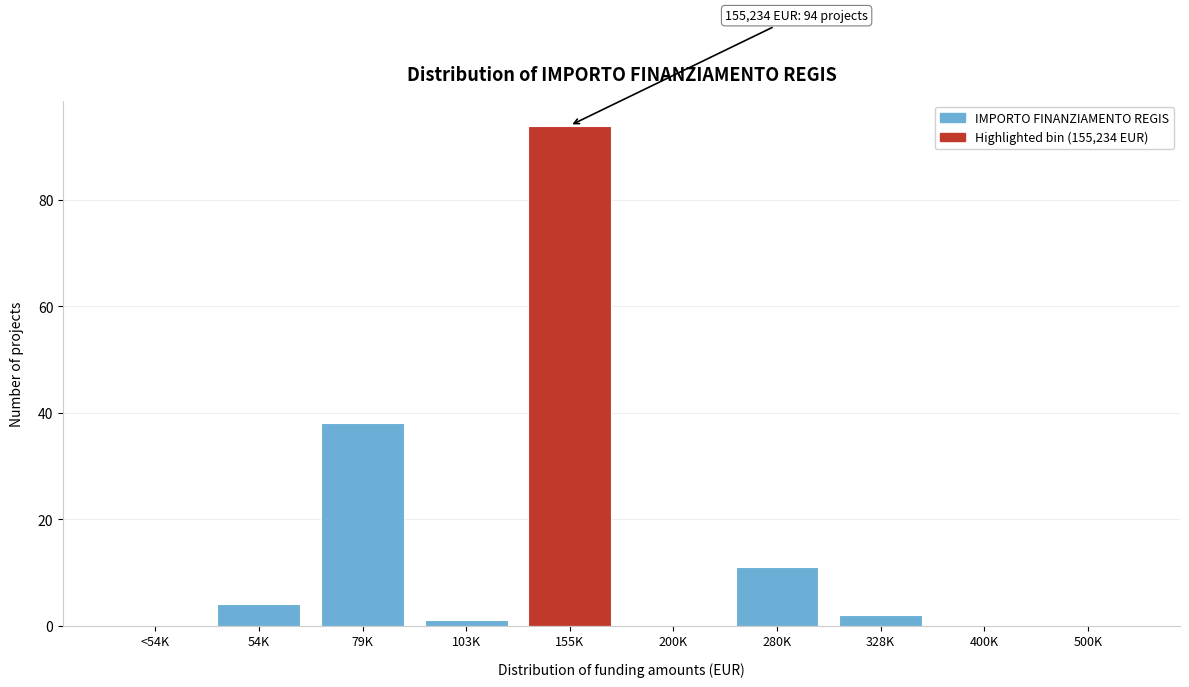

Reading left to right, what are all the values shown in this chart?

<54K=0	54K=4	79K=38	103K=1	155K=94	200K=0	280K=11	328K=2	400K=0	500K=0